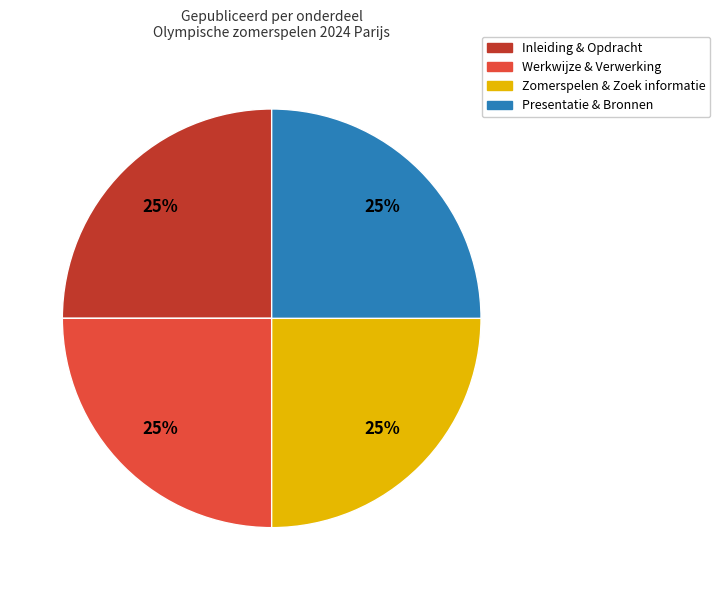

To the nearest percent, what portion does Inleiding & Opdracht represent?

25%